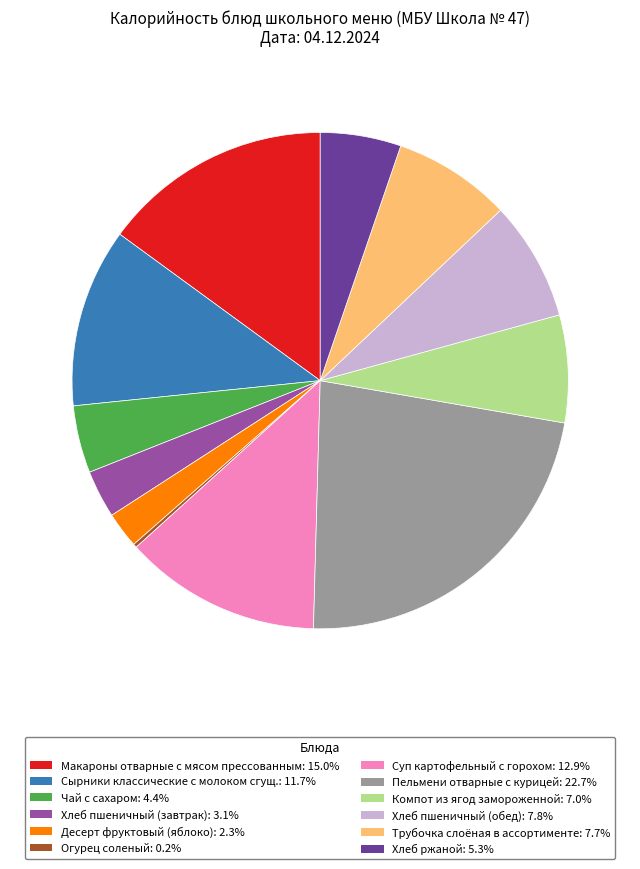

Do Десерт фруктовый (яблоко) and Трубочка слоёная в ассортименте together represent more than half of the pie?

No